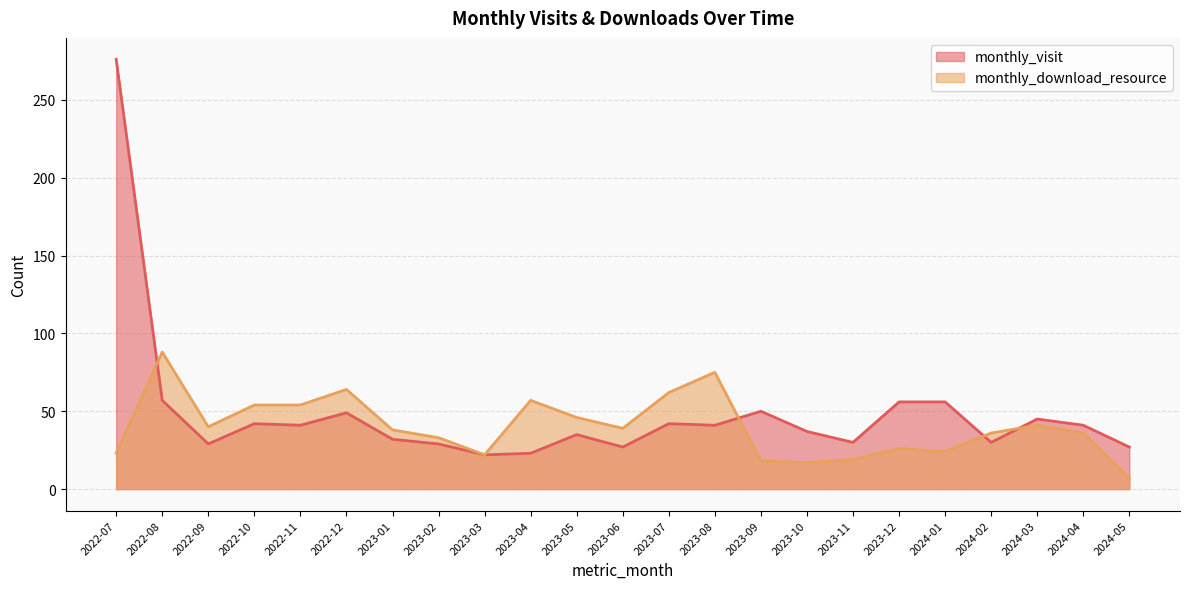

At 2023-03, list the series in order from smallest to largest.

monthly_visit, monthly_download_resource